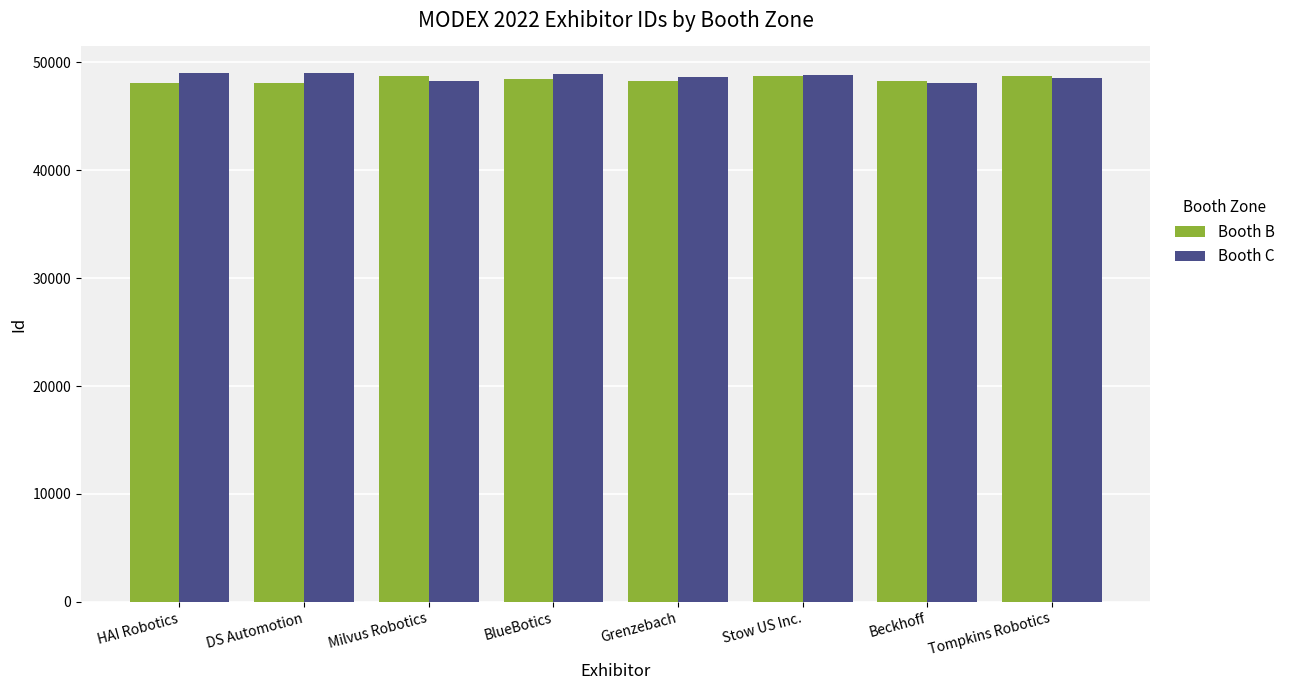

What is the total value across all series at Grenzebach?

96929